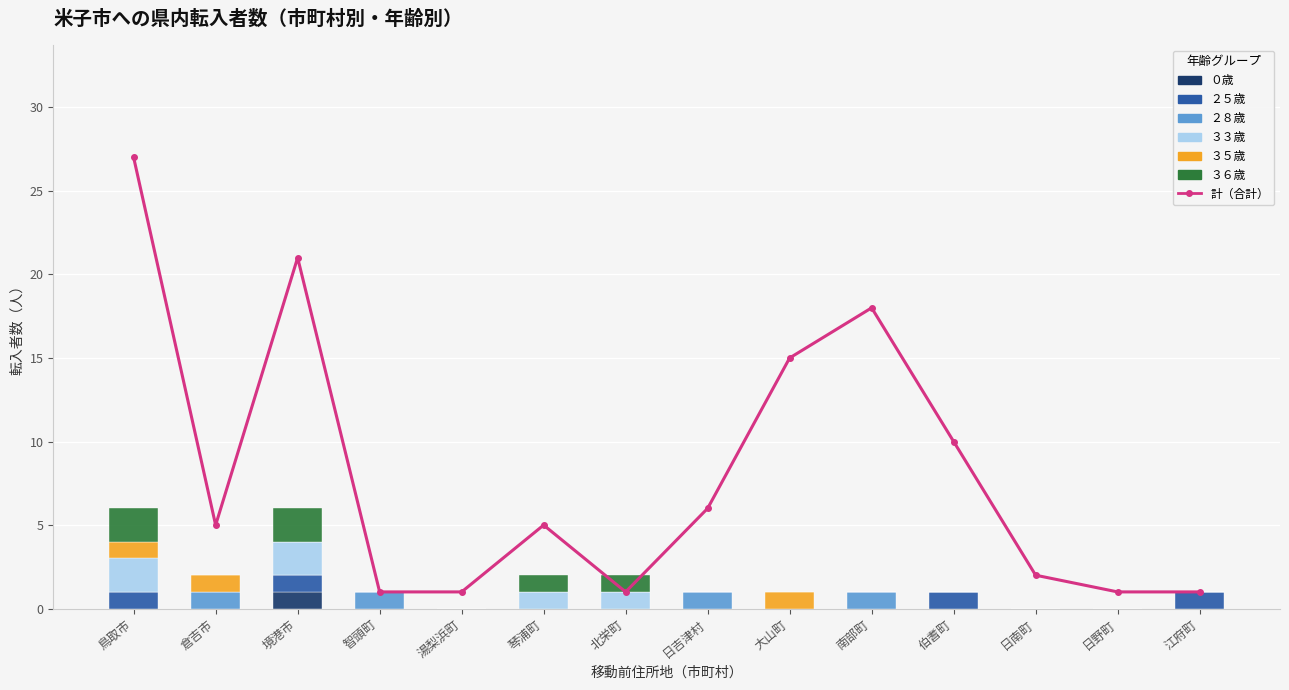

What is the difference between the highest and lowest values at 大山町?

1